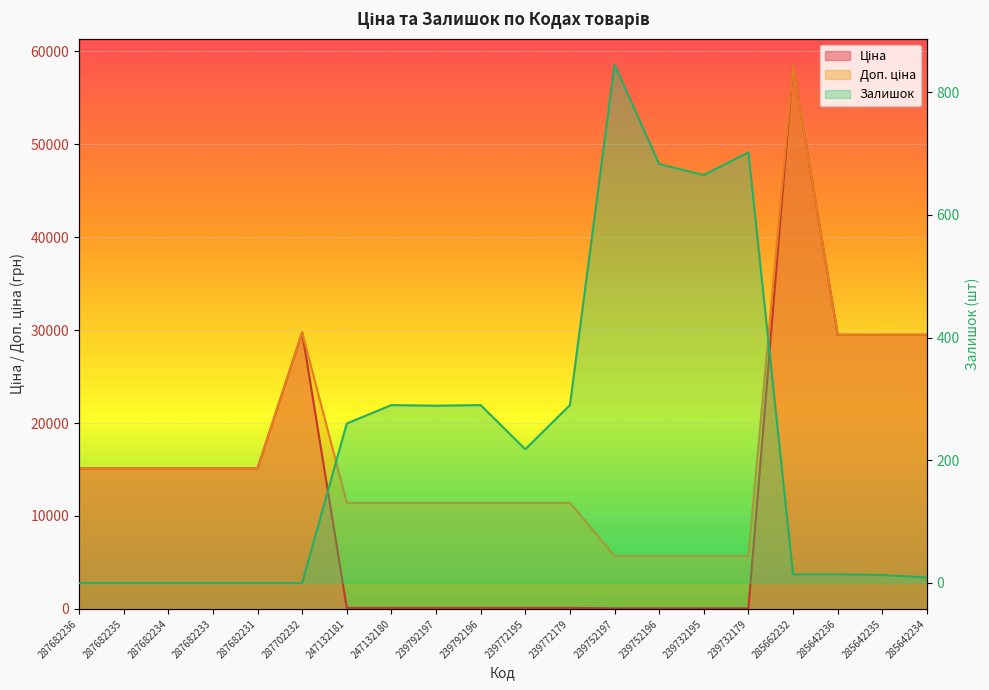

Where do Ціна and Залишок first cross each other?

287702232 and 247132181